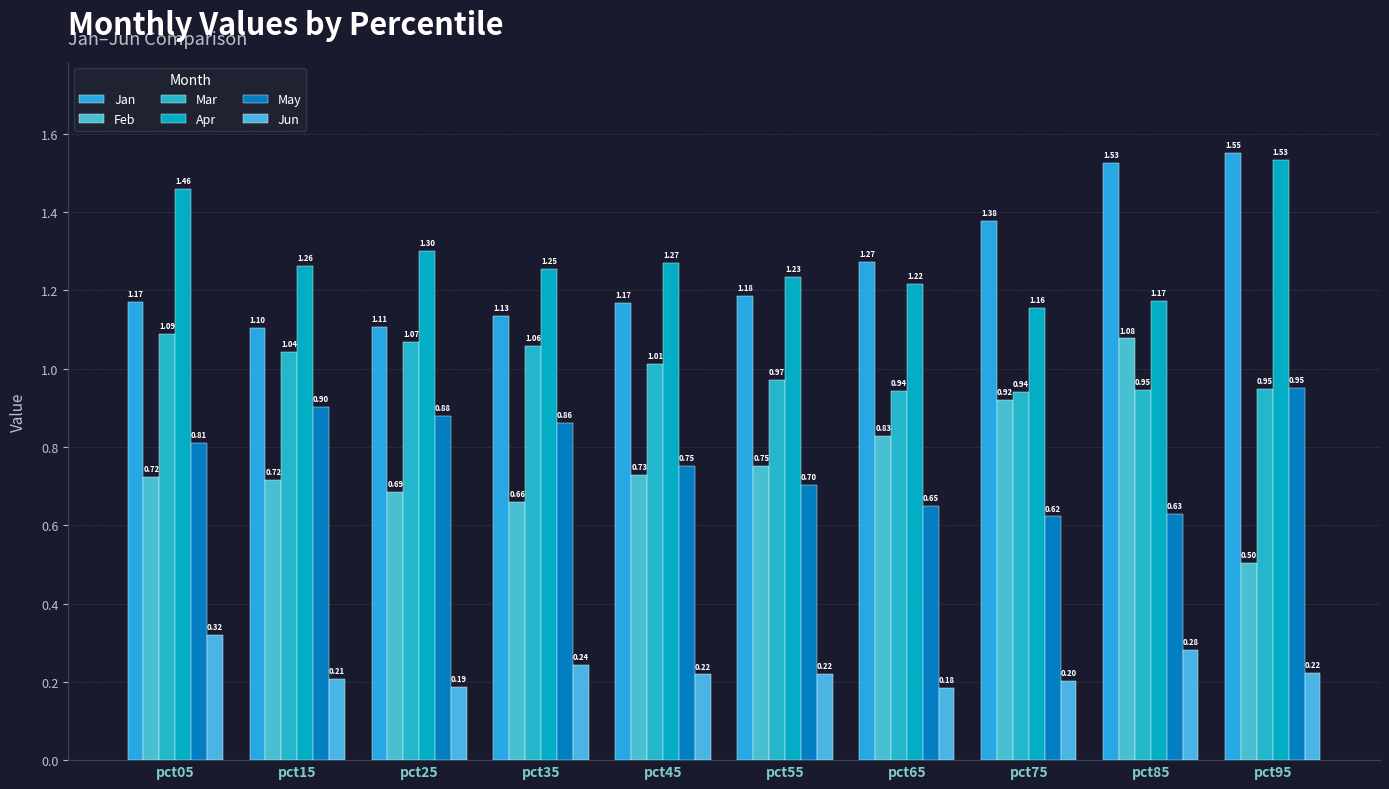

Which series has the largest range (max minus min)?

Feb